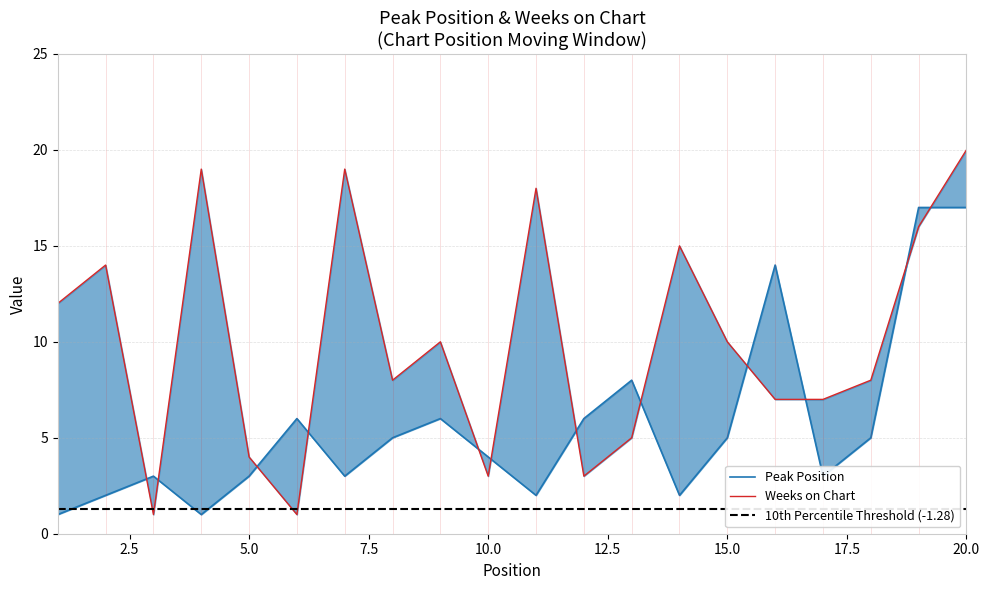

How many interior local valleys does the Weeks on Chart series have?

5